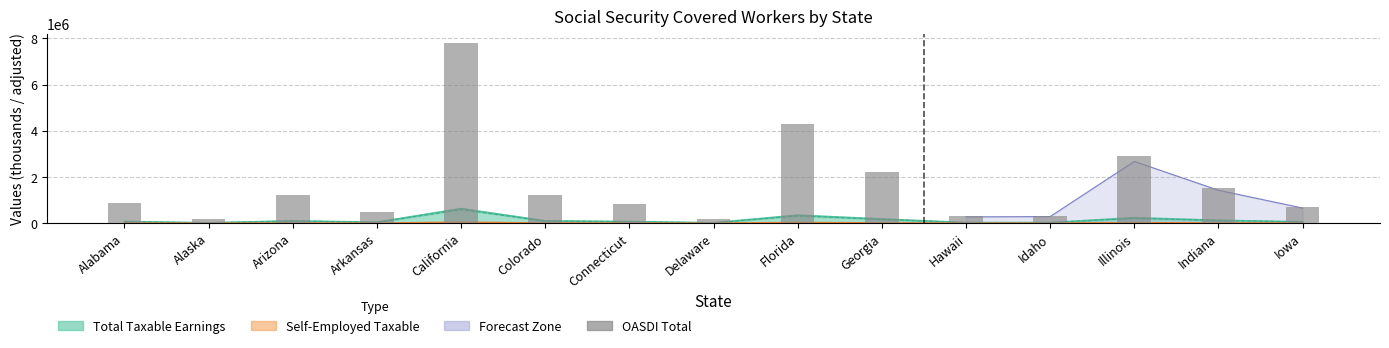

Approximately how many times larger is the value at Arizona compared to Delaware?

6.2